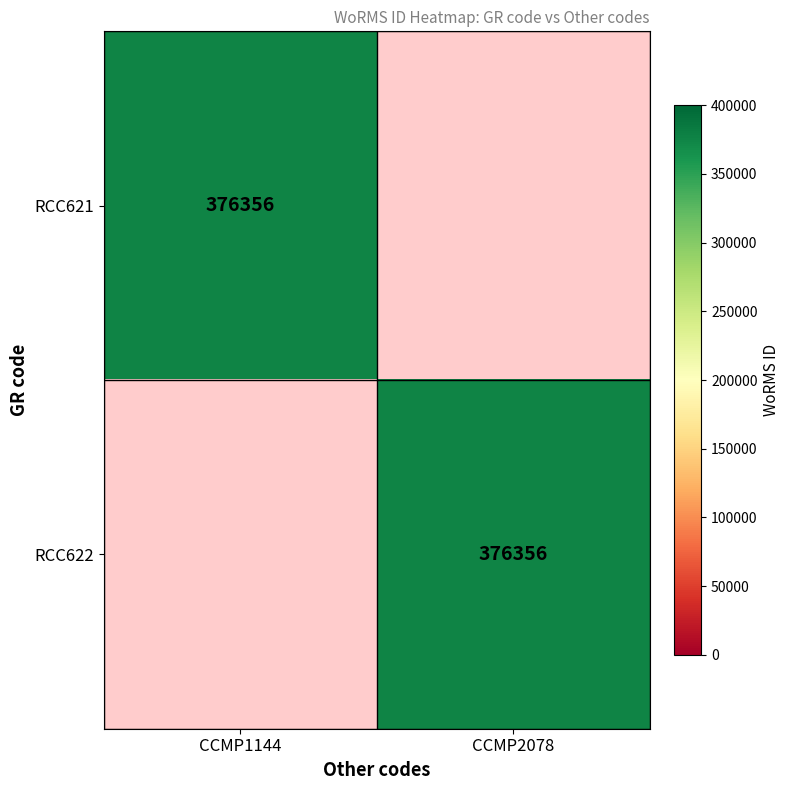

The RCC621 series shows 625563 at CCMP1144. True or false?

False